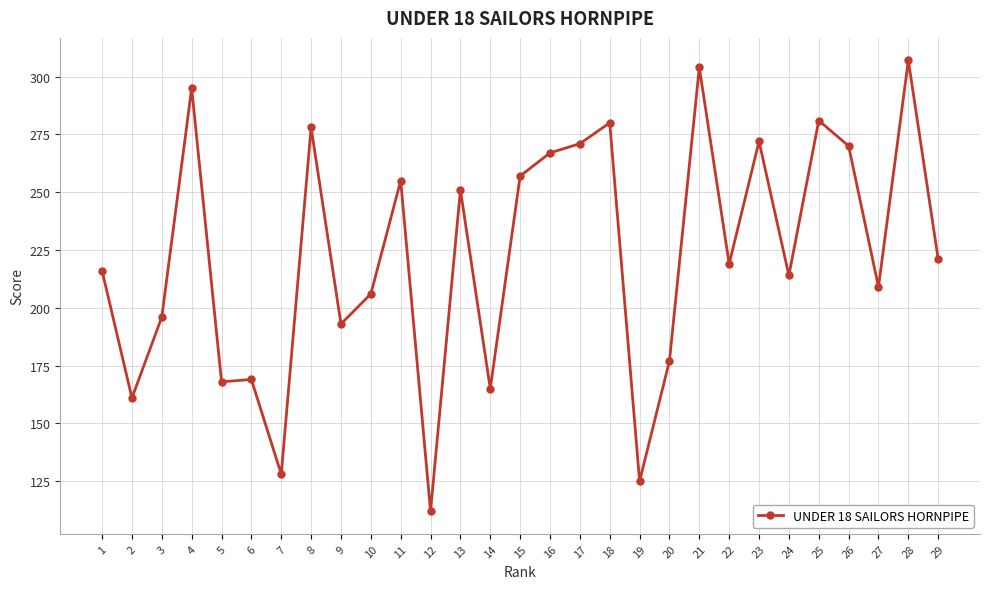

Read the value at 1.

216